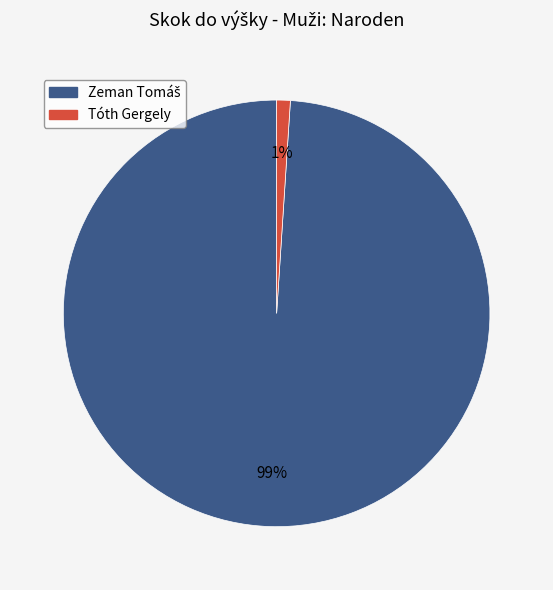

Is there a majority slice in this chart?

Yes